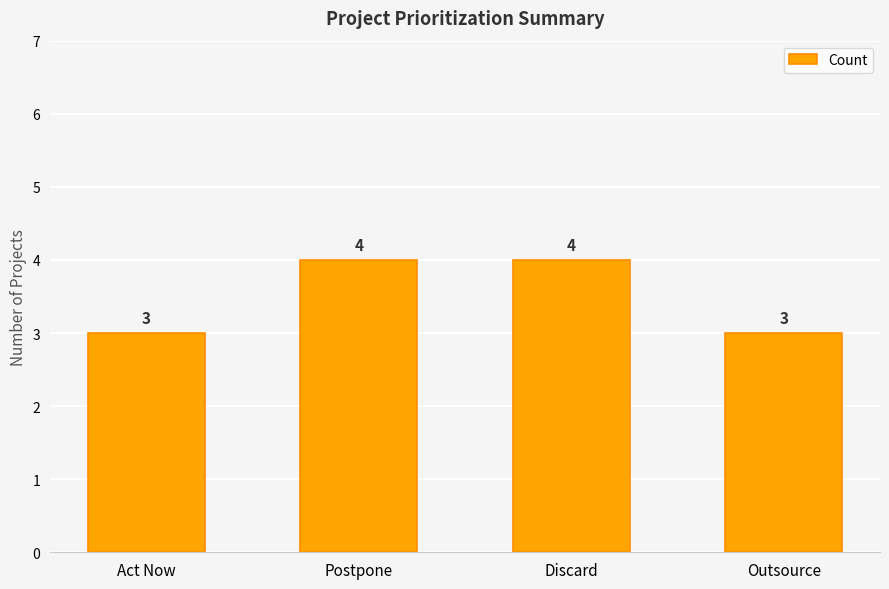

What is the sum of the values at Discard and Outsource?

7